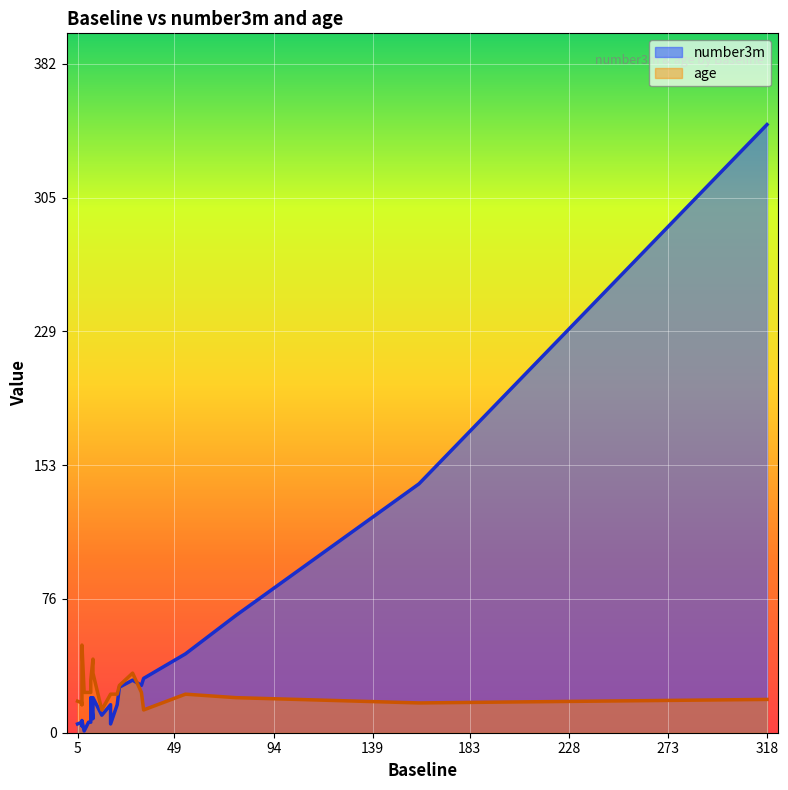

How many interior local peaks does the number3m series have?

6